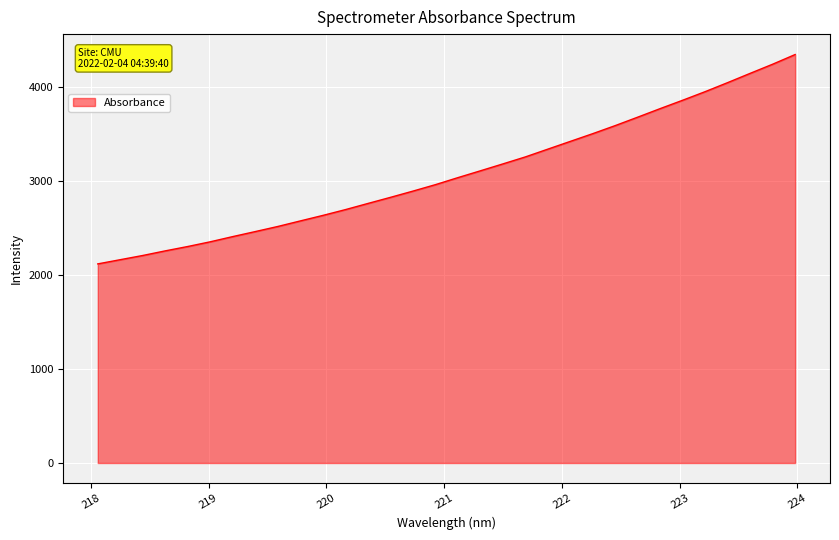

What is the difference between the maximum and second lowest values?

2184.3